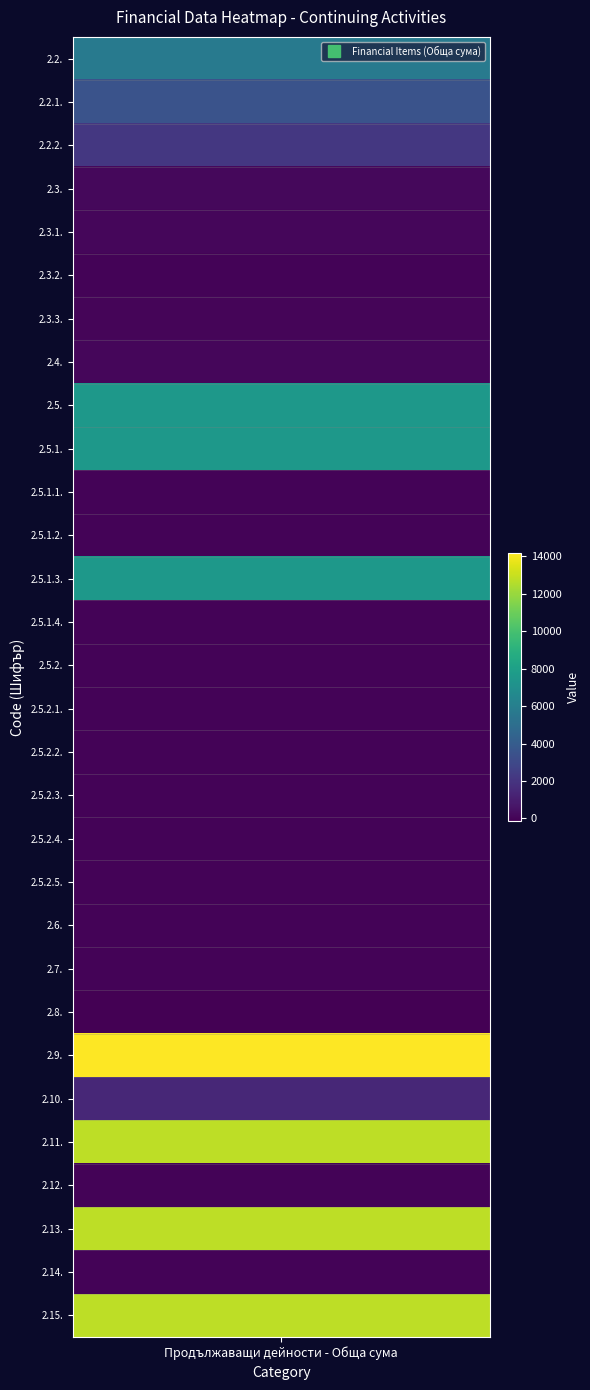

What is the maximum value shown in the chart?

14200